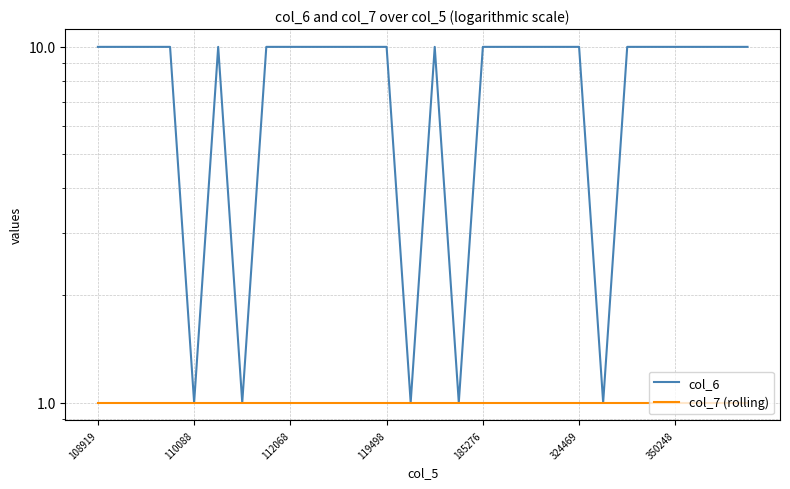

At which label is col_6 closest to 5?

110088